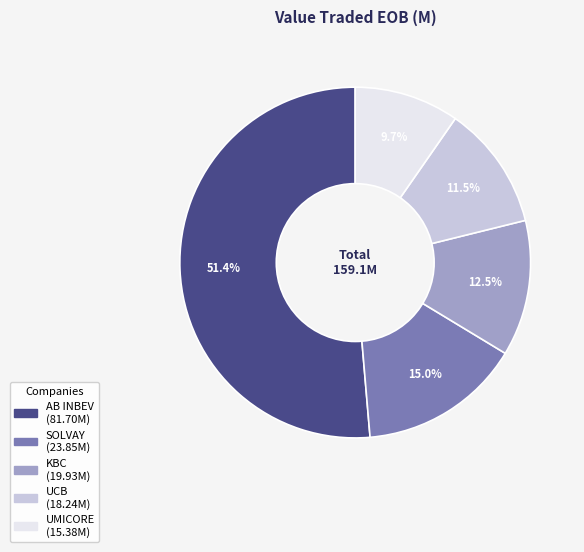

To the nearest percent, what portion does SOLVAY represent?

15%